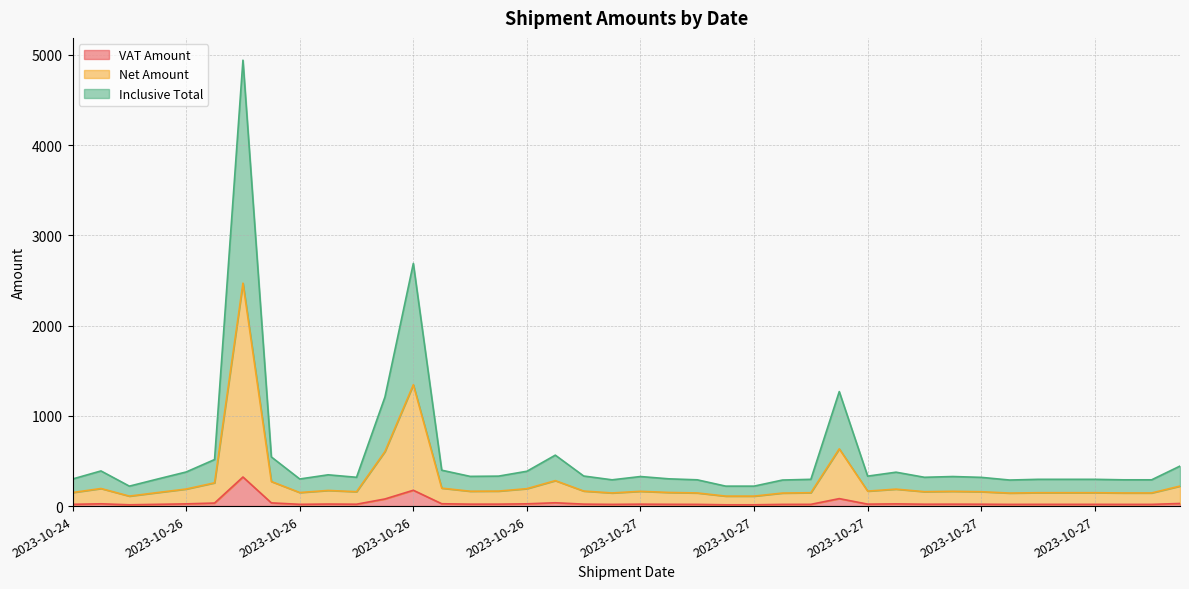

True or false: Net Amount and VAT Amount cross at least once.

False